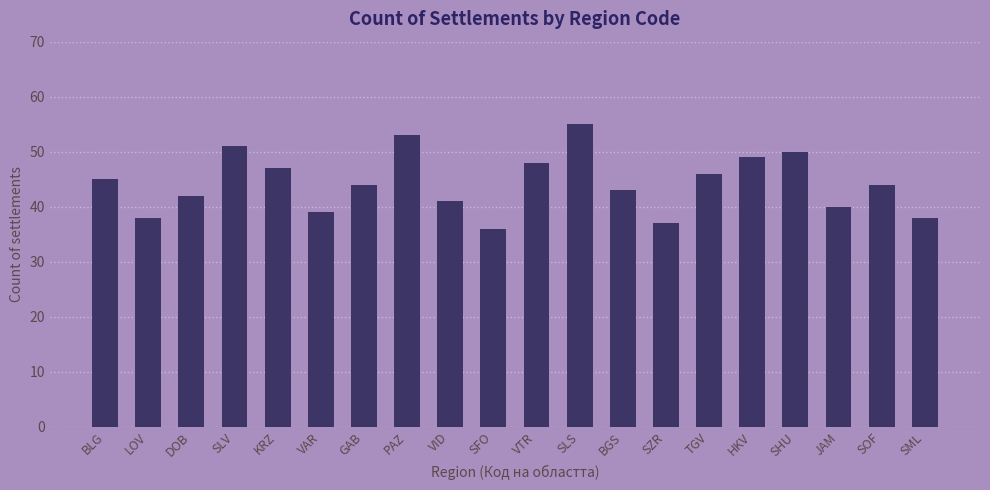

What is the change in value from VID to SML?

-3